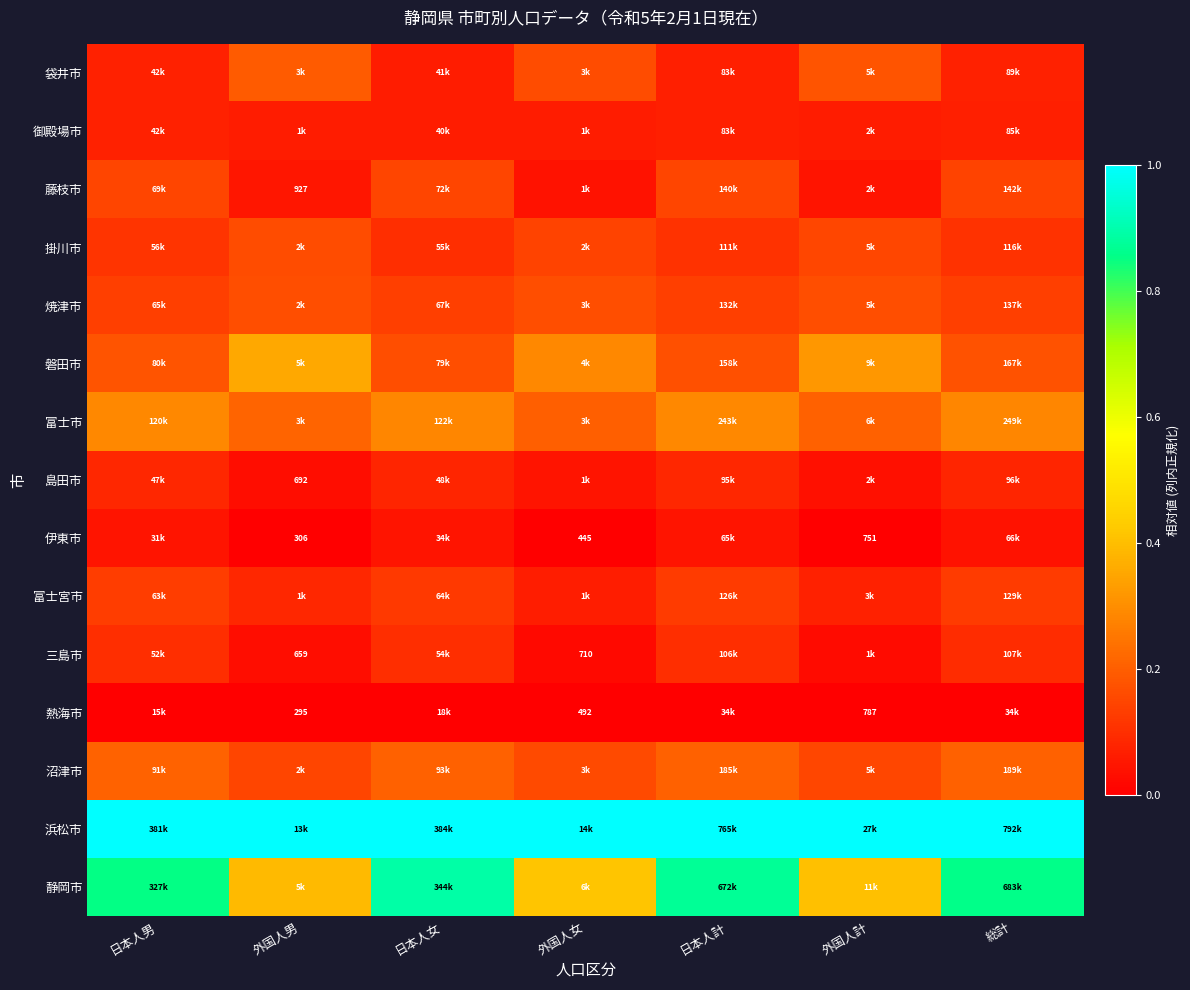

List the series in order of their peak value, lowest first.

熱海市, 伊東市, 御殿場市, 島田市, 三島市, 富士宮市, 藤枝市, 掛川市, 焼津市, 袋井市, 沼津市, 富士市, 磐田市, 静岡市, 浜松市